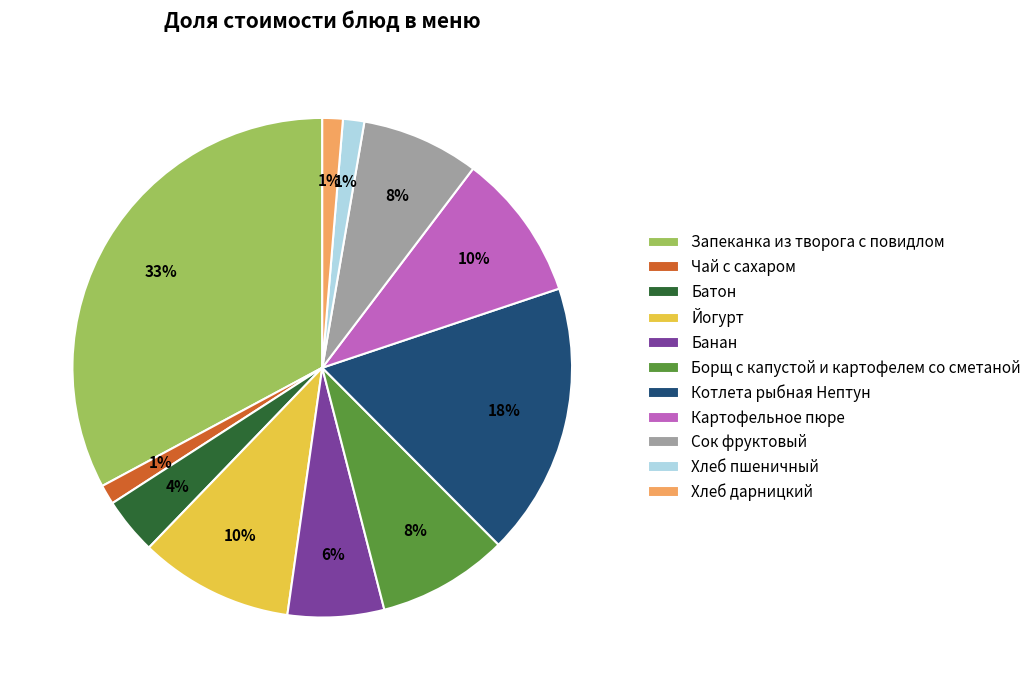

Does any single category account for the majority?

No